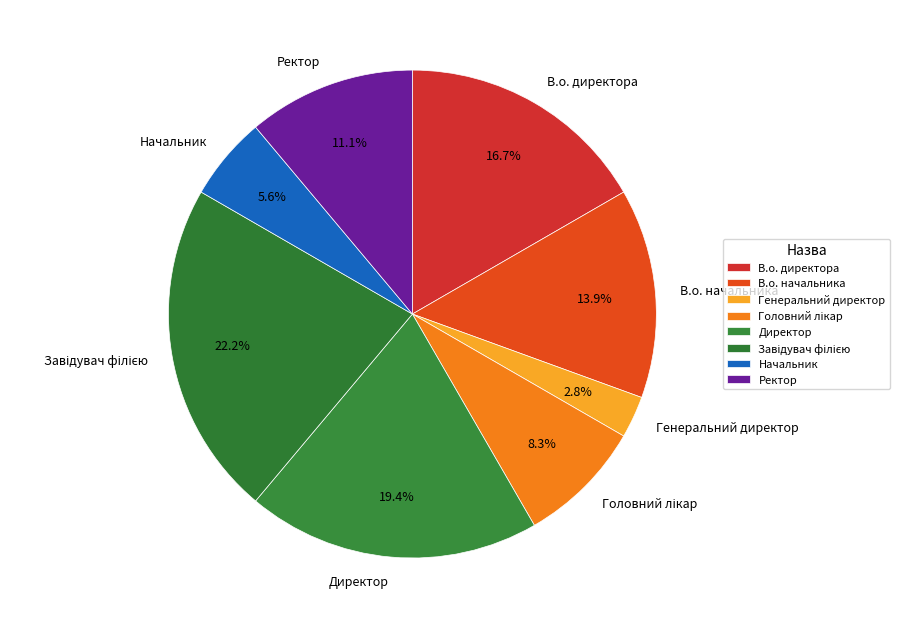

How much of the chart is everything except В.о. начальника?

86.1%